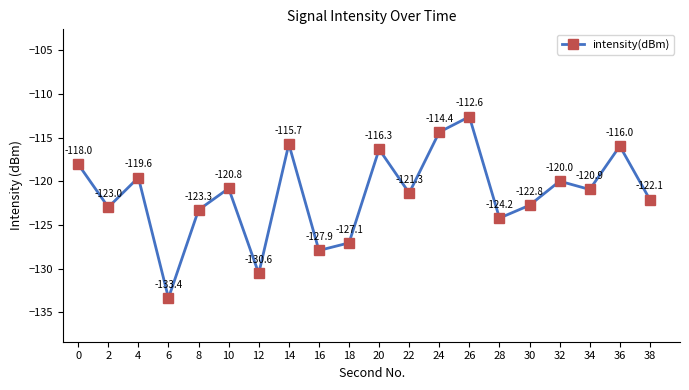

Rank the categories by value from highest to lowest.

26, 24, 14, 36, 20, 0, 4, 32, 10, 34, 22, 38, 30, 2, 8, 28, 18, 16, 12, 6